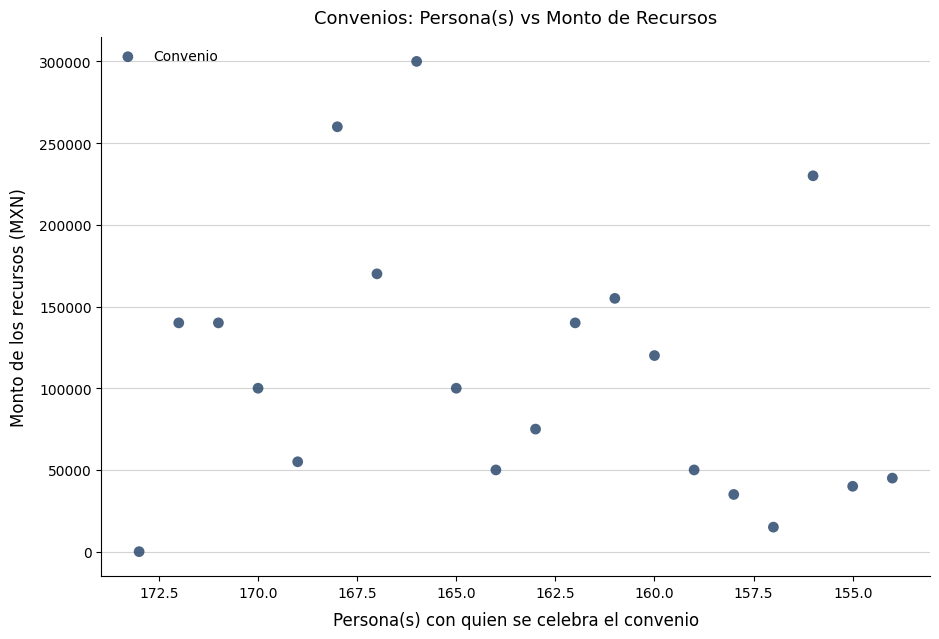

What is the range of X values (max minus min)?

19